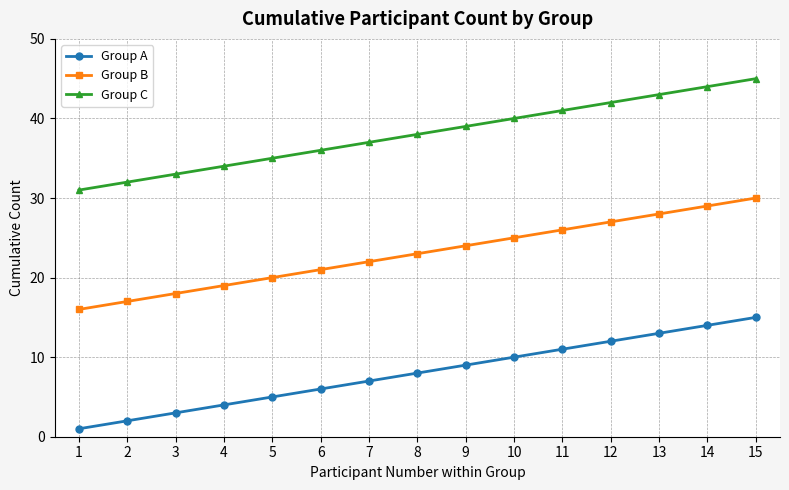

At 13, list the series in order from largest to smallest.

Group C, Group B, Group A